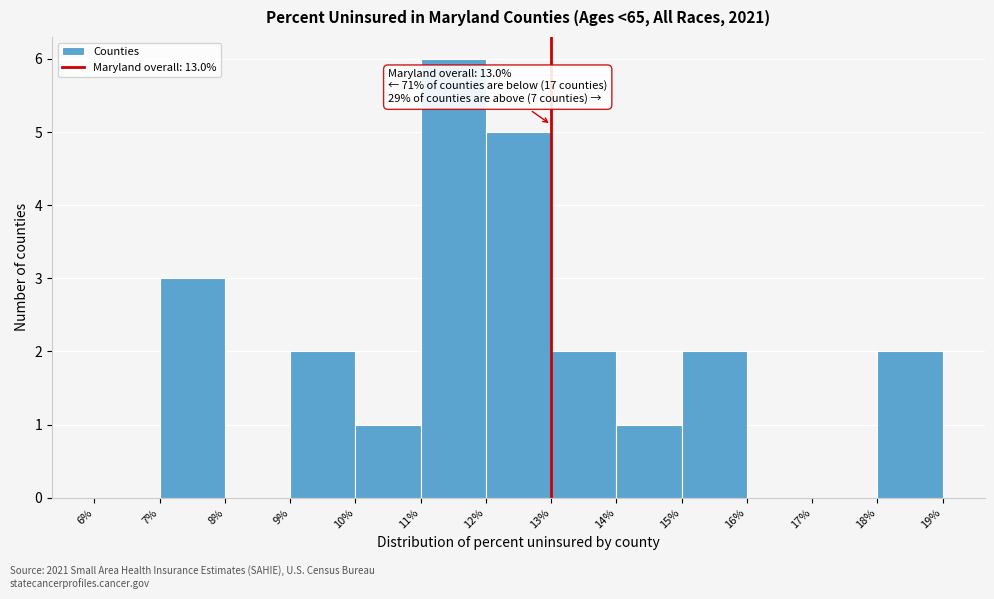

Which range on the x-axis has the tallest bar?

11% to 12%